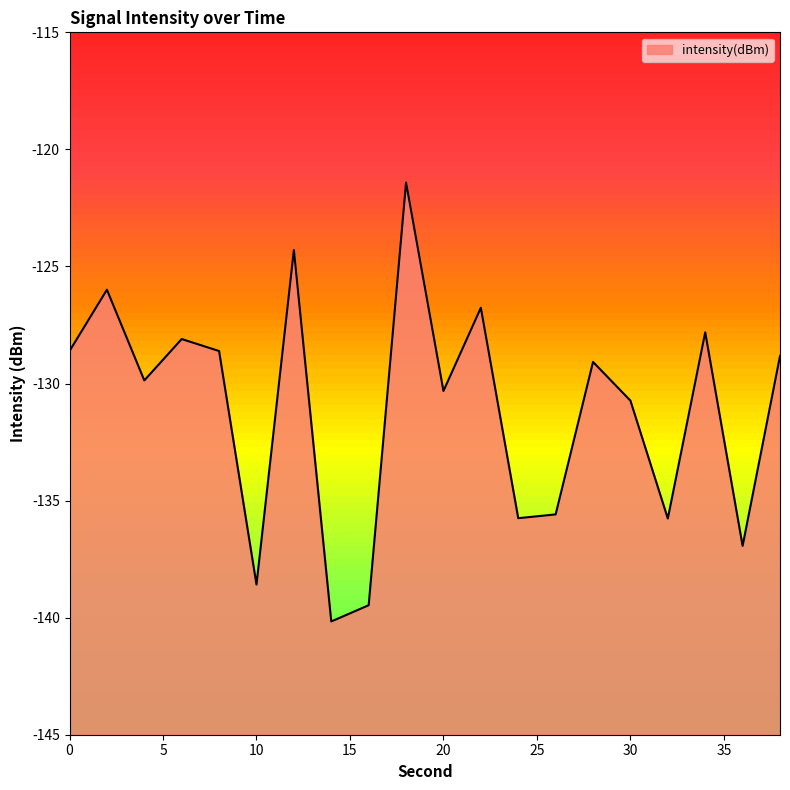

List the labels in order of value, smallest first.

14, 16, 10, 36, 32, 24, 26, 30, 20, 4, 28, 38, 8, 0, 6, 34, 22, 2, 12, 18